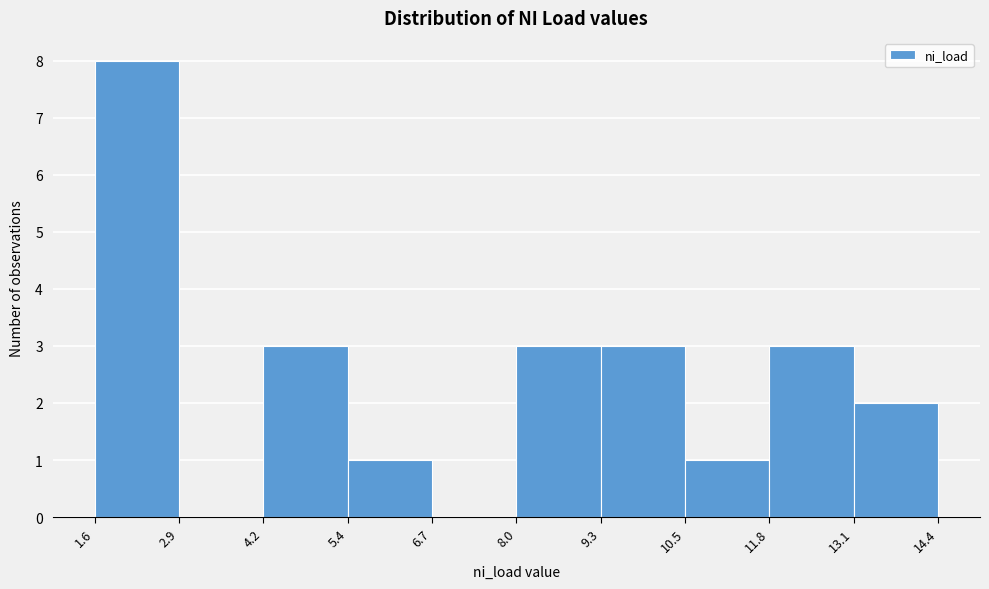

How tall is the bar that spans 5.4 to 6.7 on the x-axis? The values are not printed on the chart, so give them approximately, as read against the axis.

1